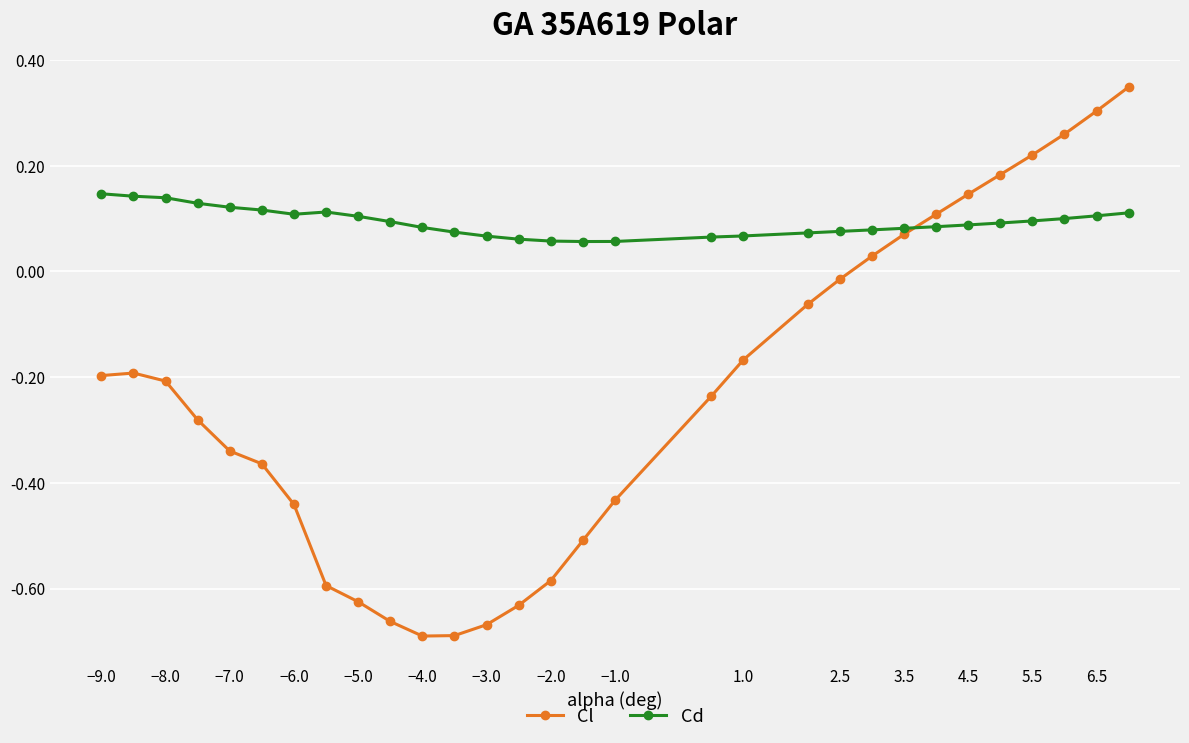

In Cd, how many points are lower than both neighbors (excluding endpoints)?

2